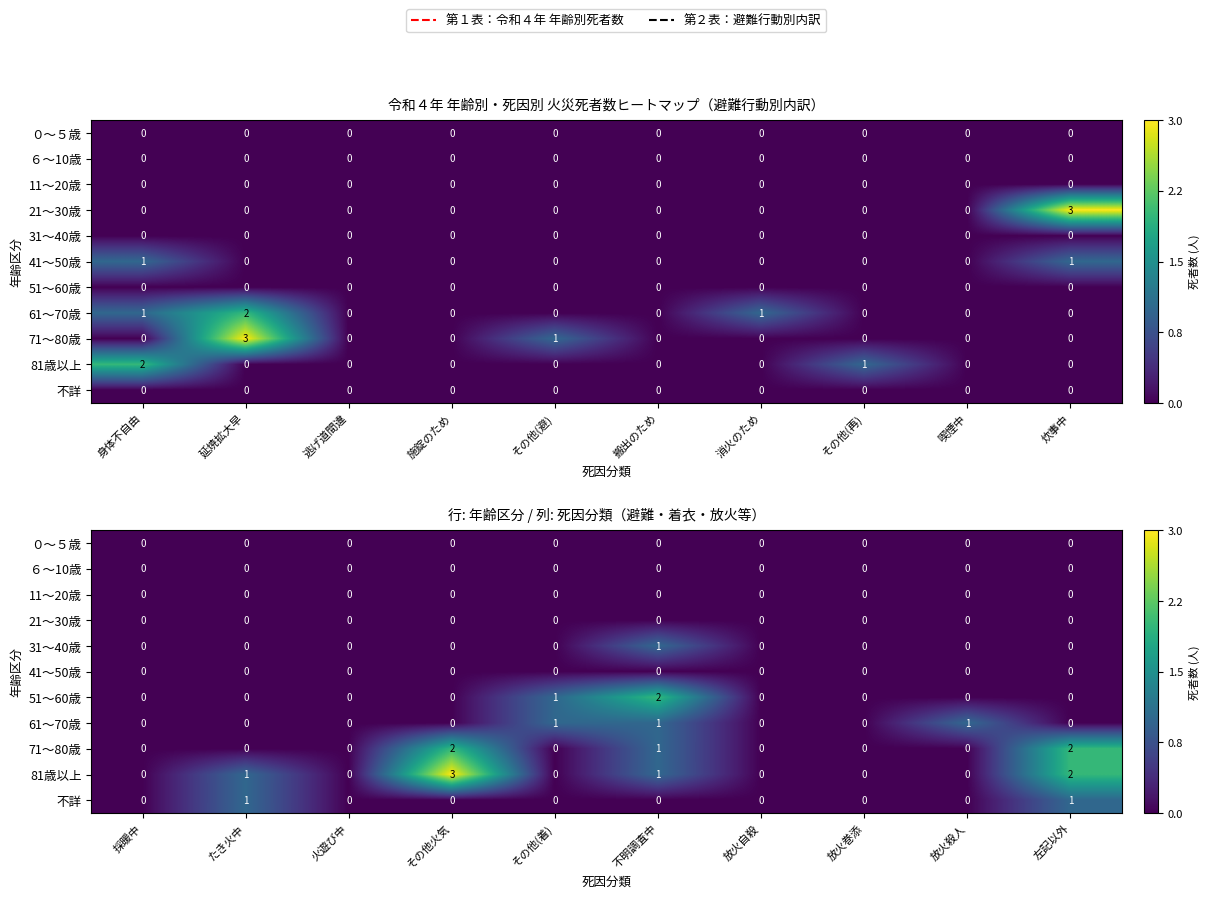

How many data points does each series have?

10